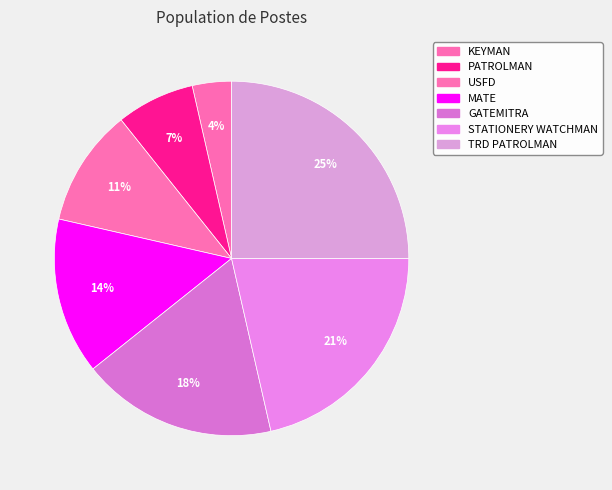

True or false: MATE accounts for 14% of the total.

True